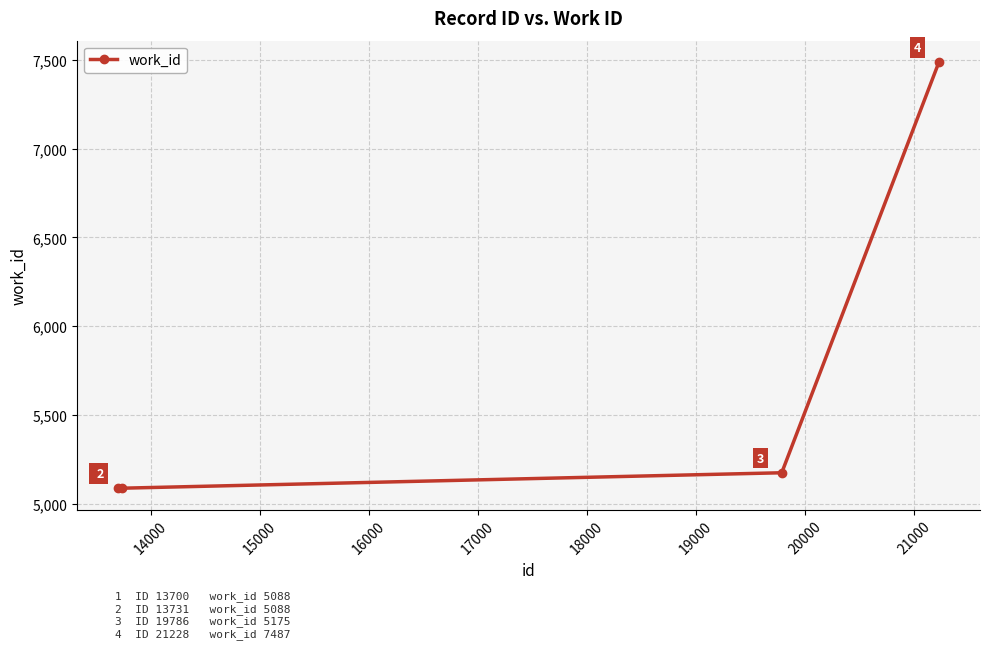

What is the sum of all values?

22838